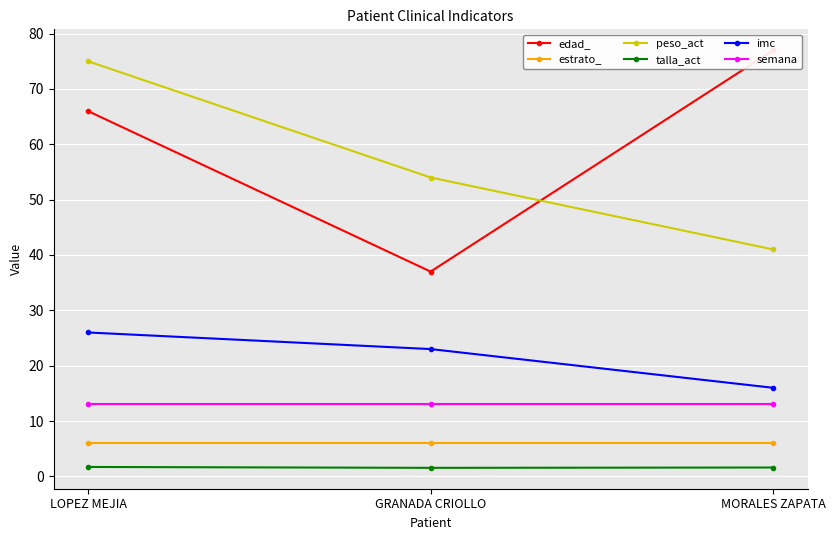

Which series has the largest total across all categories?

edad_